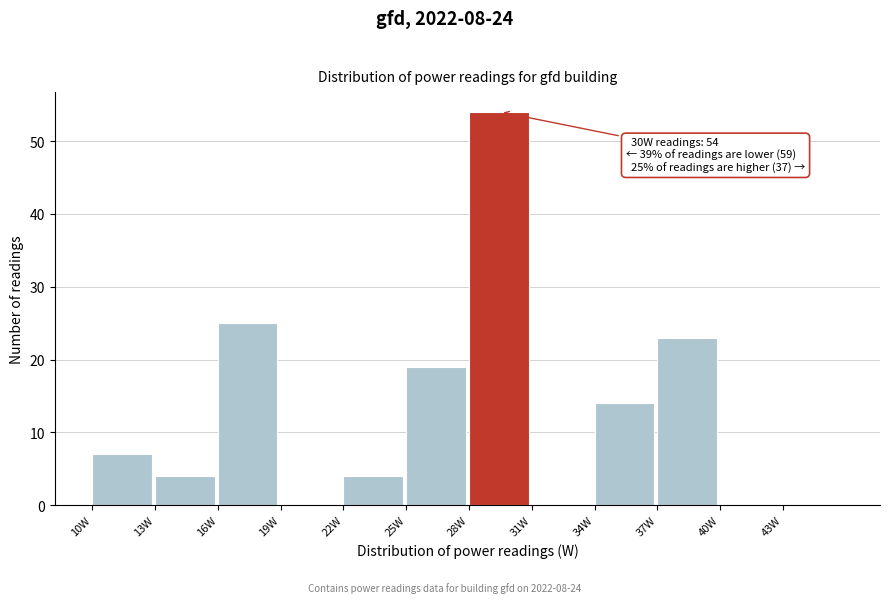

Which range on the x-axis has the tallest bar?

28 to 31